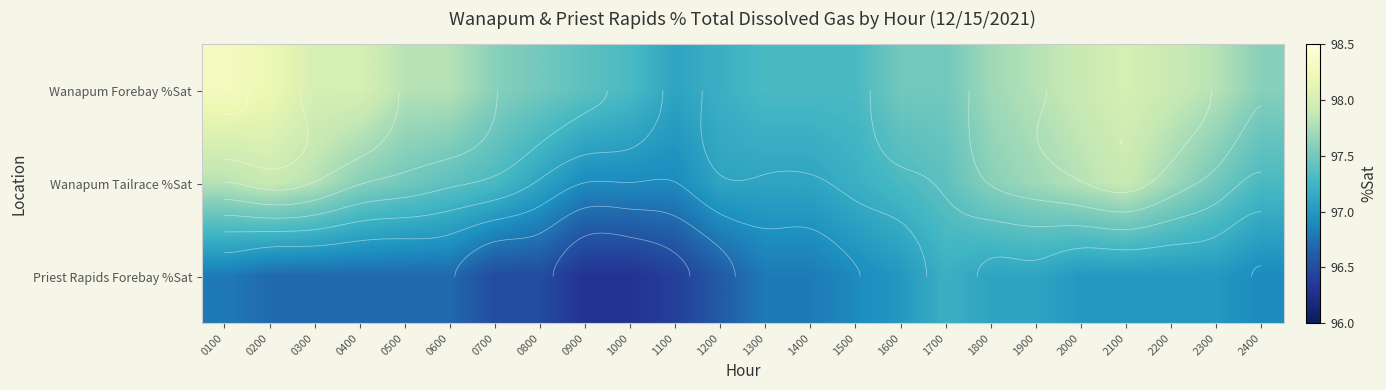

List the series in order of their peak value, lowest first.

Priest Rapids Forebay %Sat, Wanapum Tailrace %Sat, Wanapum Forebay %Sat